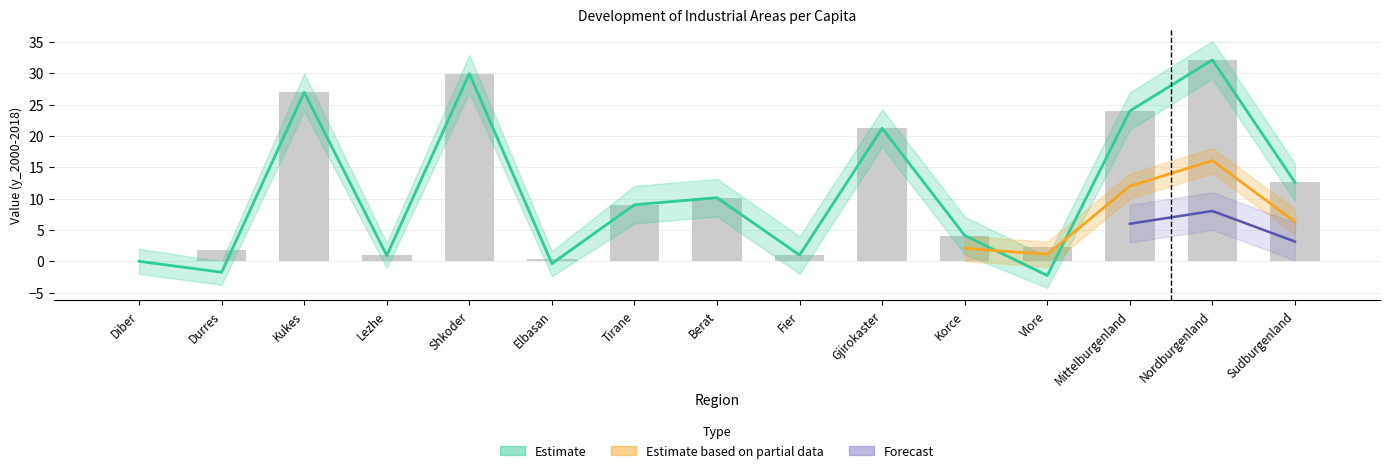

Which series has the widest spread of values?

Estimate